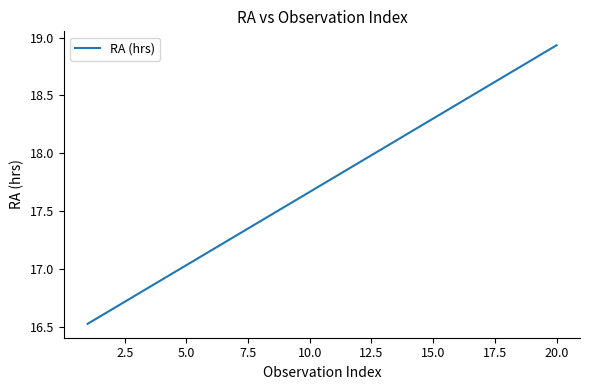

How many lines are shown in the chart?

1